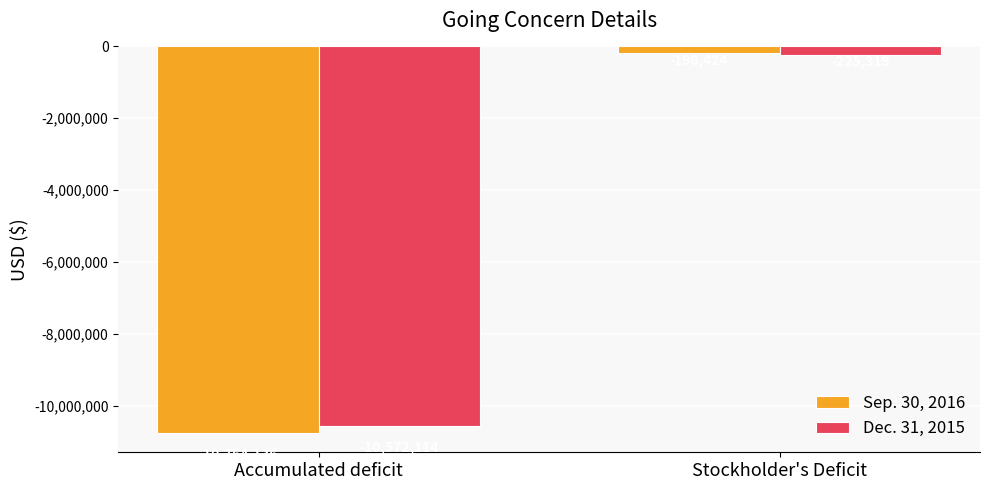

Are the bars horizontal?

No